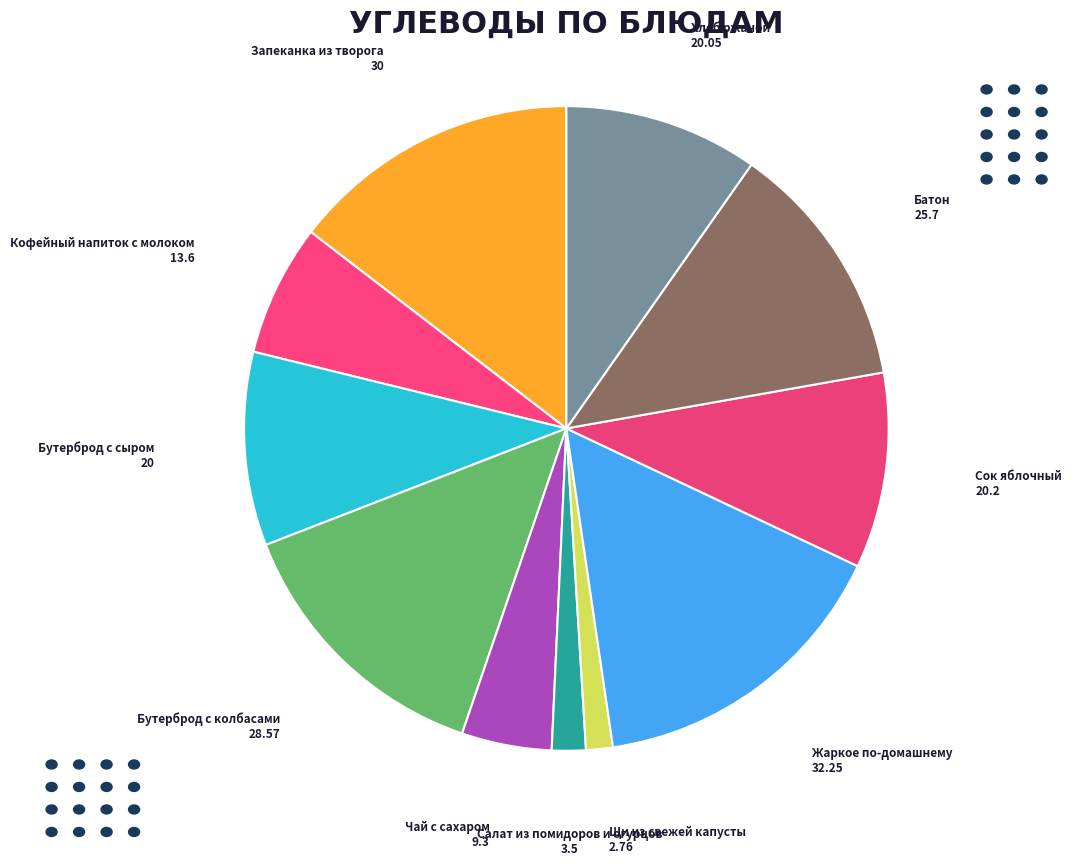

What is the ratio of the value at Запеканка из творога to the value at Бутерброд с колбасами?

1.1